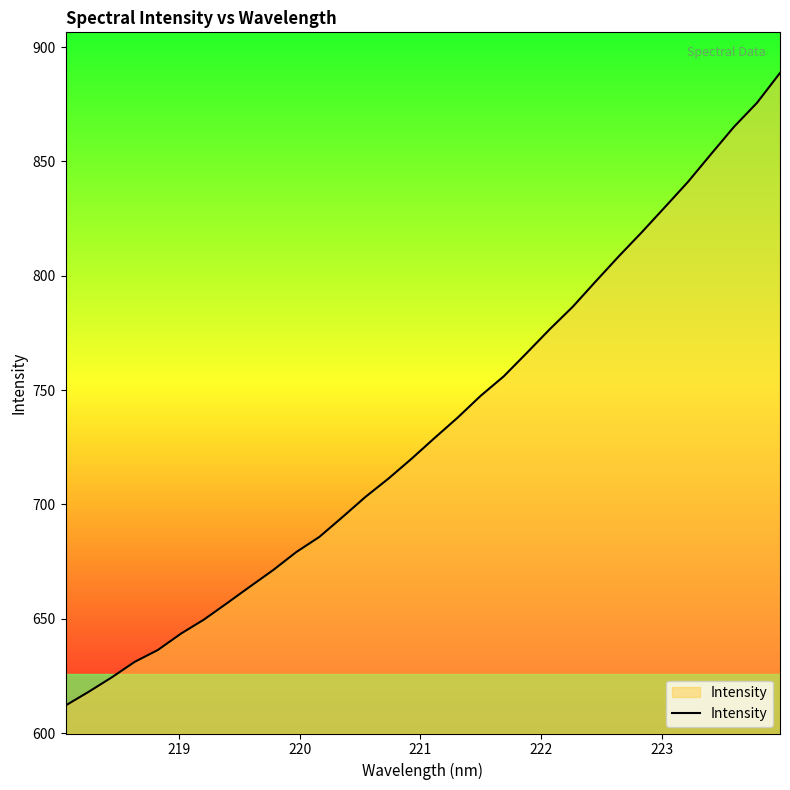

What is the difference between the maximum and minimum values?

276.7